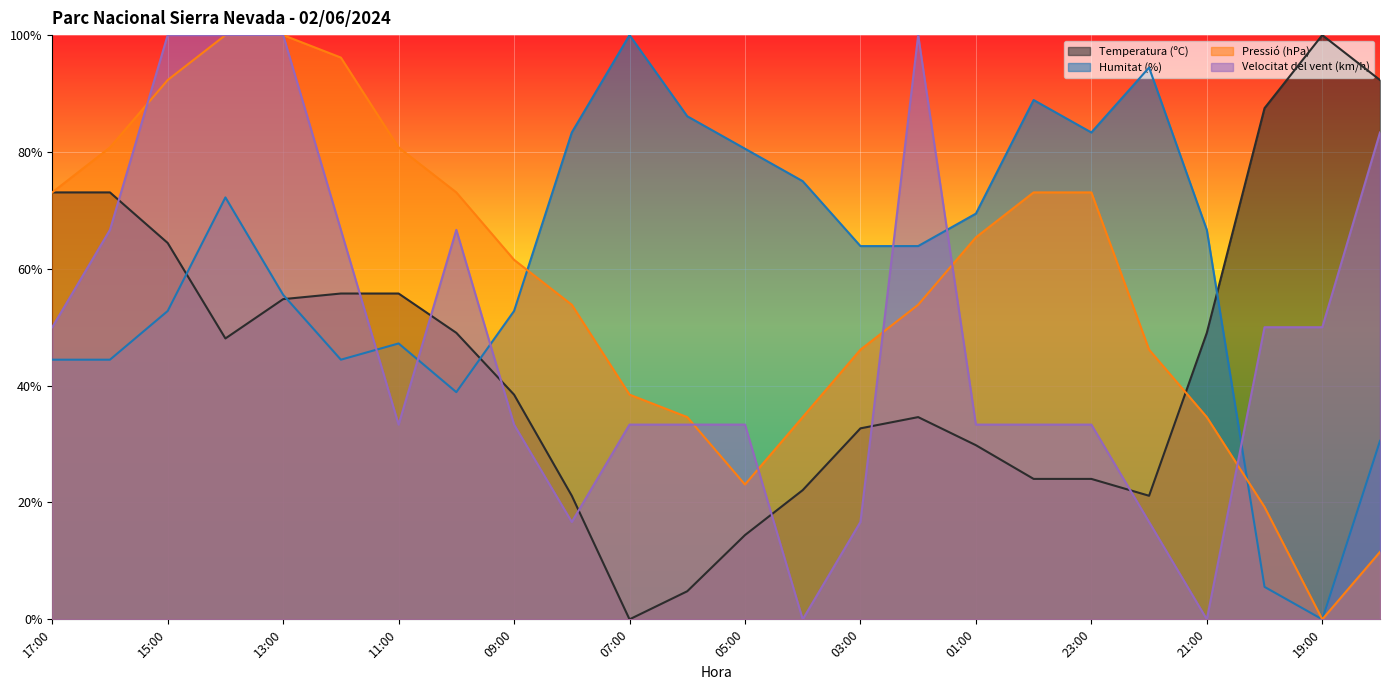

What is the sum of the Temperatura (ºC) values at 09:00 and 23:00?

62.5